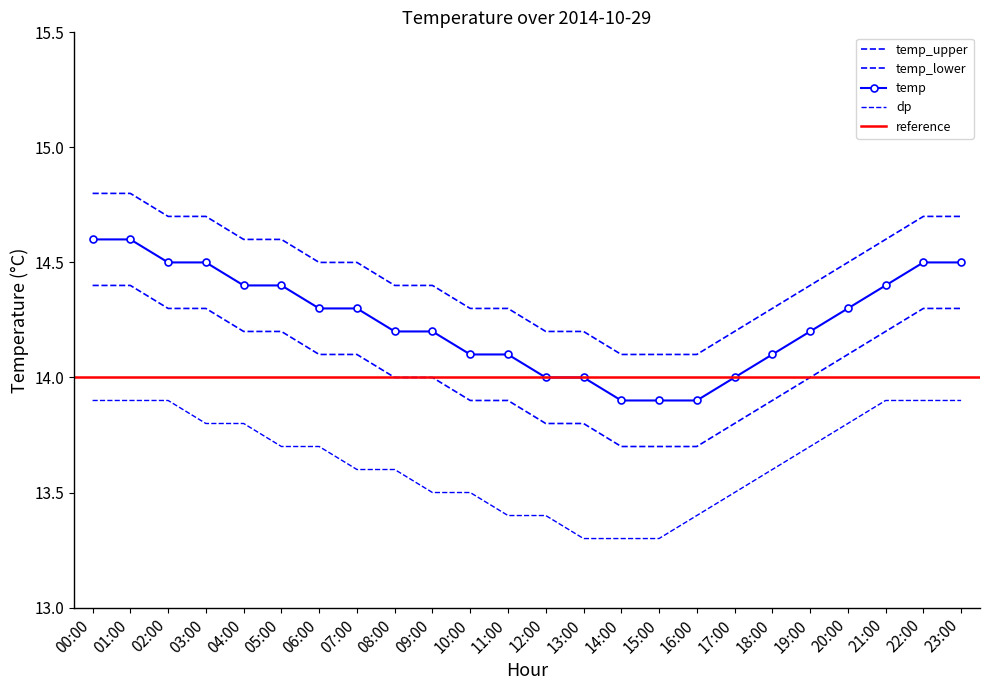

At which category is the sum across all series the highest?

00:00